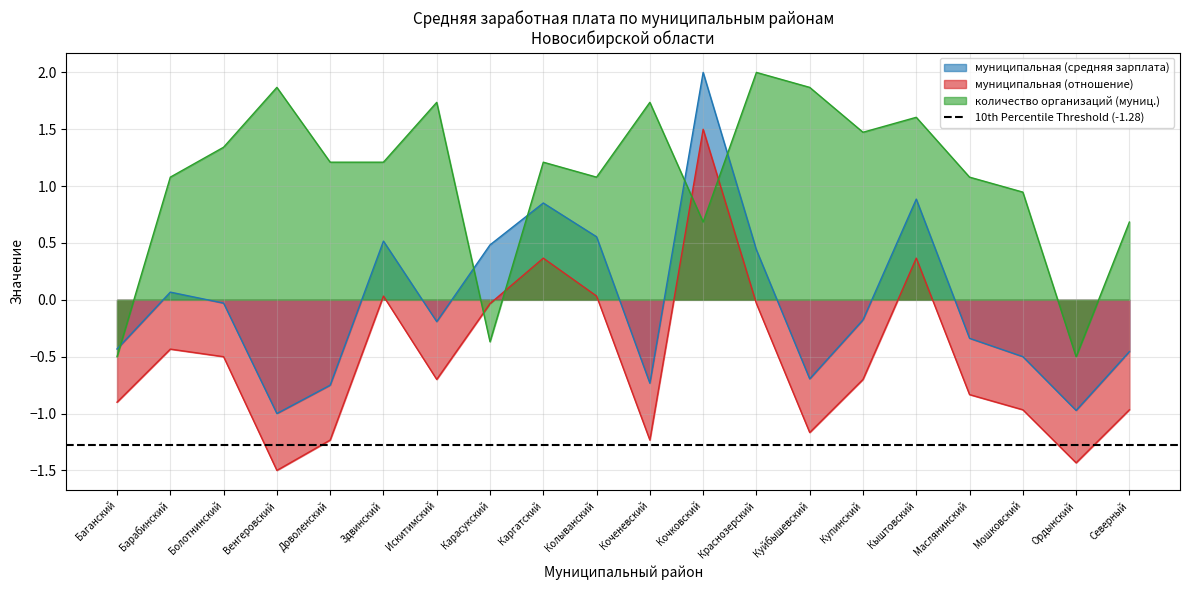

How many values in количество организаций (муниц.) are below zero?

3